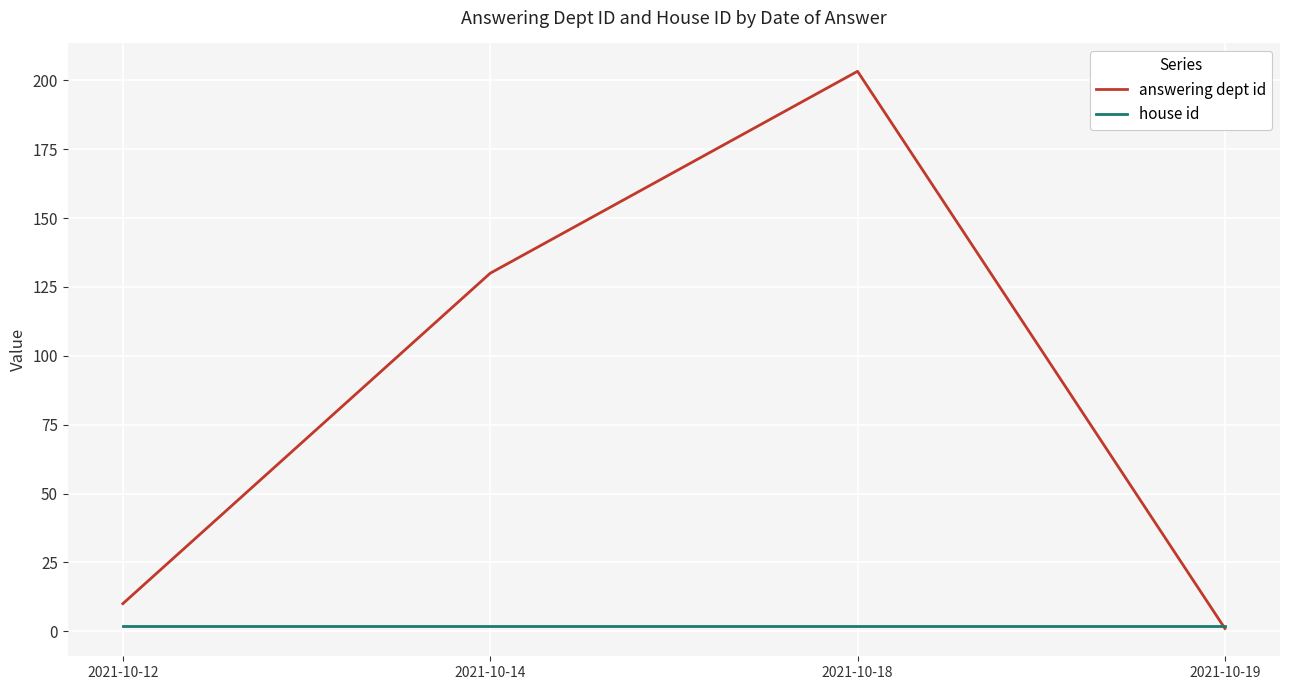

Rank the series by their maximum value, from lowest to highest.

house id, answering dept id